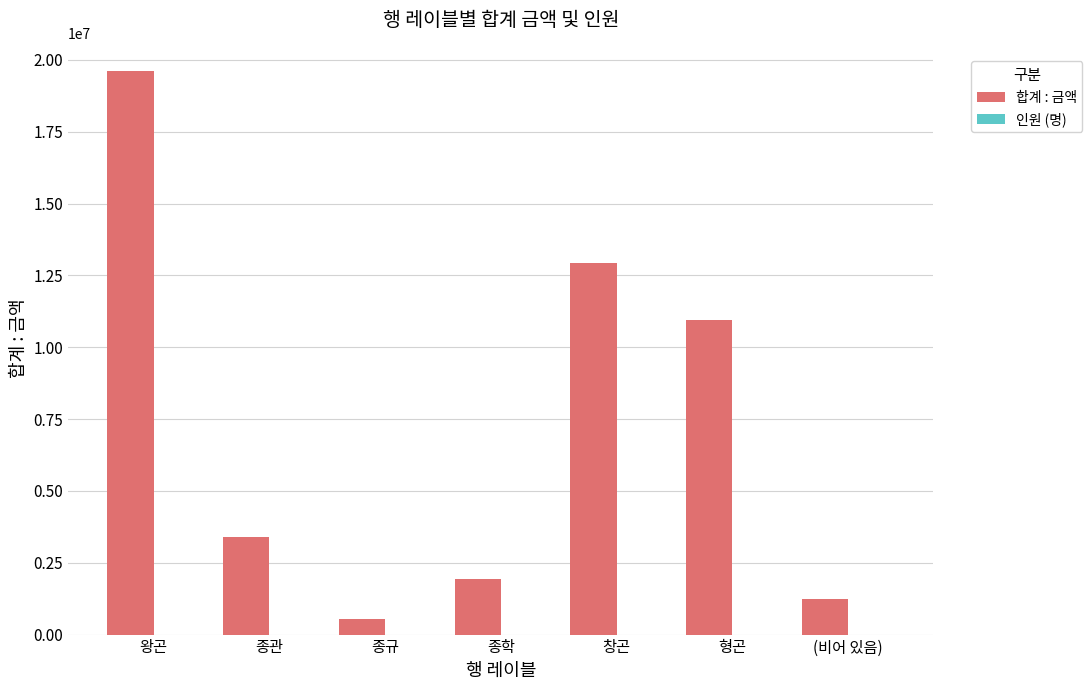

The value of 합계 : 금액 at 형곤 is 10950000. True or false?

True